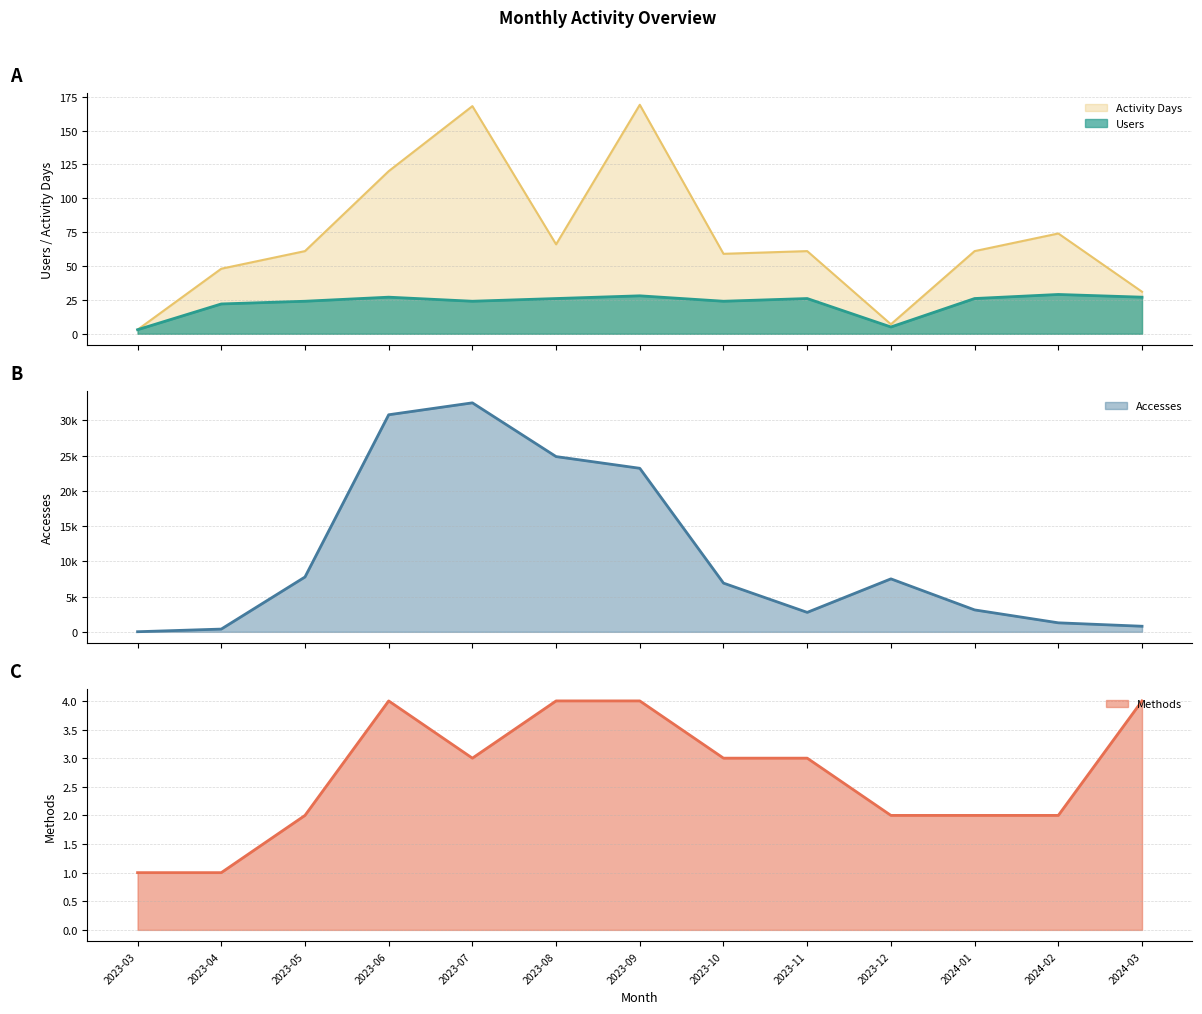

Reading left to right, extract all data points from this chart.

Users: 2023-03=3	2023-04=22	2023-05=24	2023-06=27	2023-07=24	2023-08=26	2023-09=28	2023-10=24	2023-11=26	2023-12=5	2024-01=26	2024-02=29	2024-03=27
Activity Days: 2023-03=3	2023-04=48	2023-05=61	2023-06=120	2023-07=168	2023-08=66	2023-09=169	2023-10=59	2023-11=61	2023-12=7	2024-01=61	2024-02=74	2024-03=31
Methods: 2023-03=1	2023-04=1	2023-05=2	2023-06=4	2023-07=3	2023-08=4	2023-09=4	2023-10=3	2023-11=3	2023-12=2	2024-01=2	2024-02=2	2024-03=4
Accesses: 2023-03=14	2023-04=390	2023-05=7783	2023-06=30811	2023-07=32503	2023-08=24874	2023-09=23213	2023-10=6914	2023-11=2760	2023-12=7518	2024-01=3111	2024-02=1278	2024-03=793